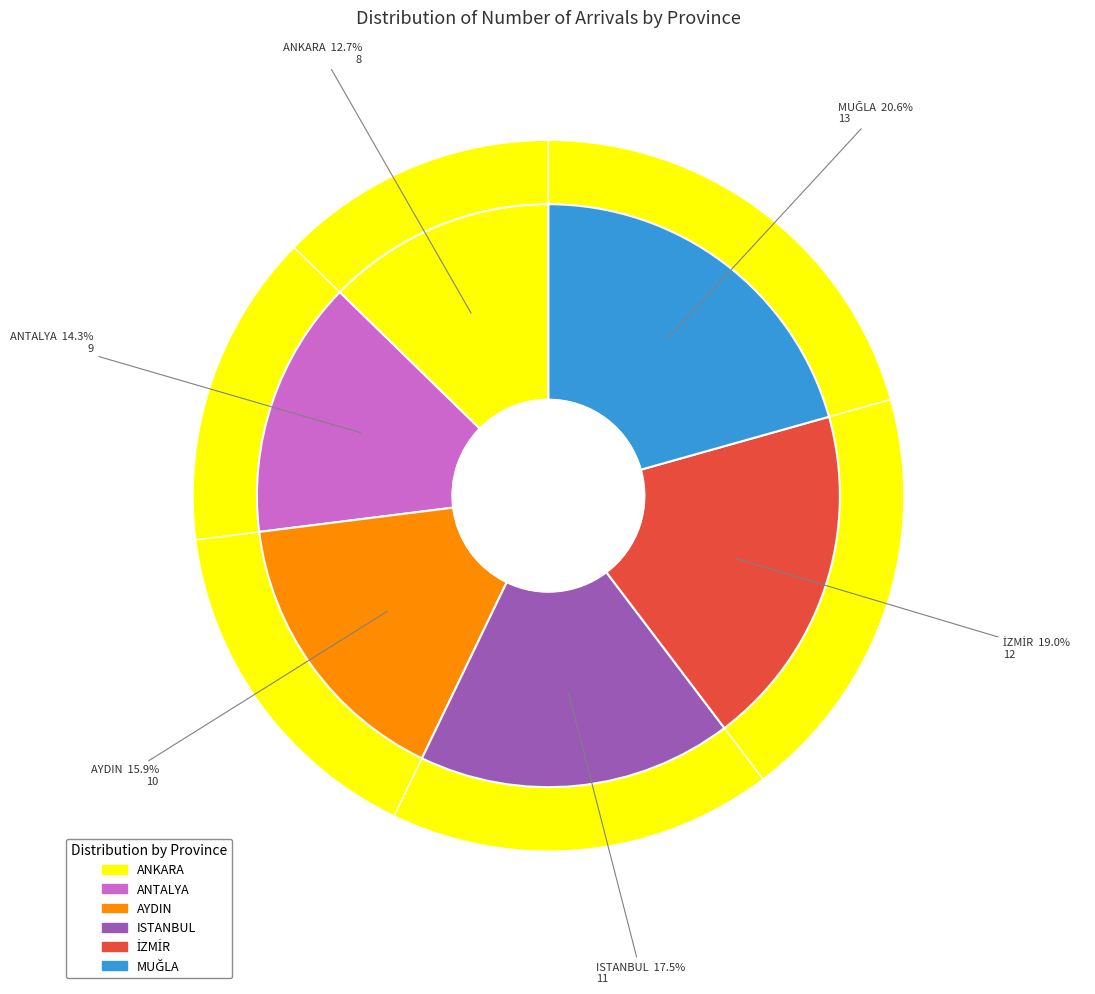

To the nearest percent, what is the difference between the largest and smallest slice percentages?

8%